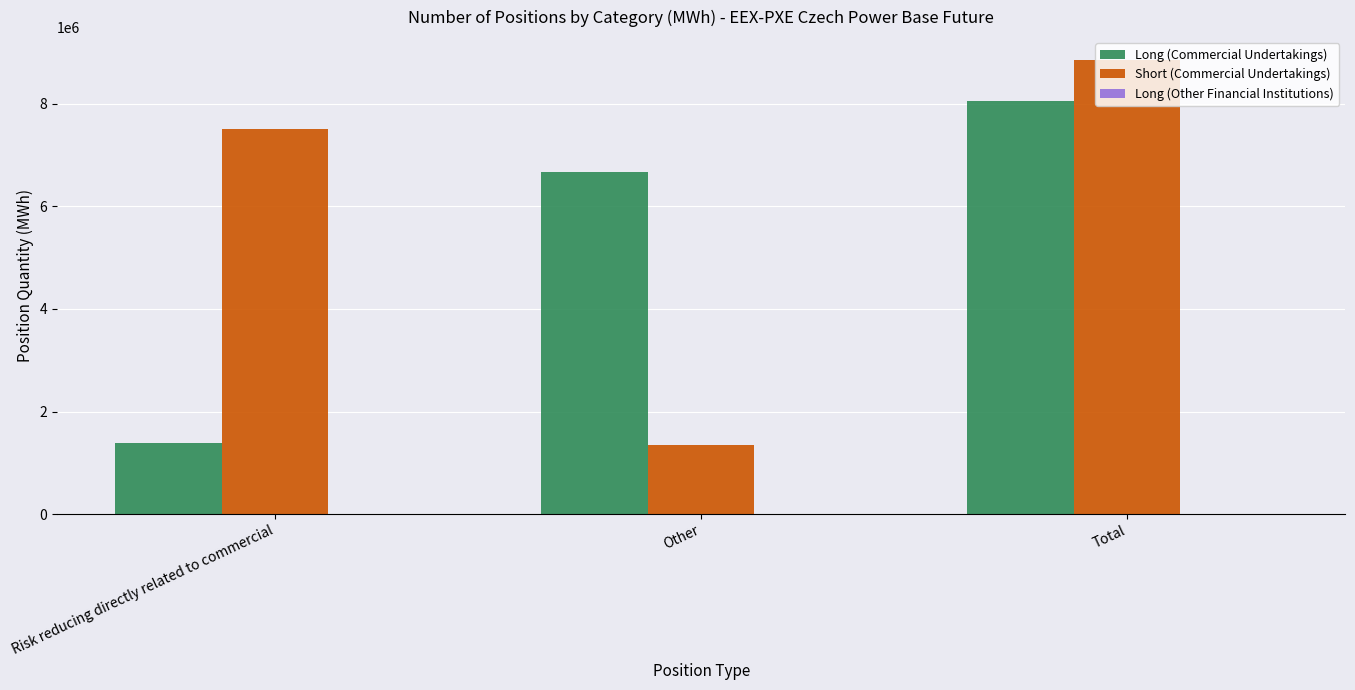

At which category is the sum across all series the highest?

Total